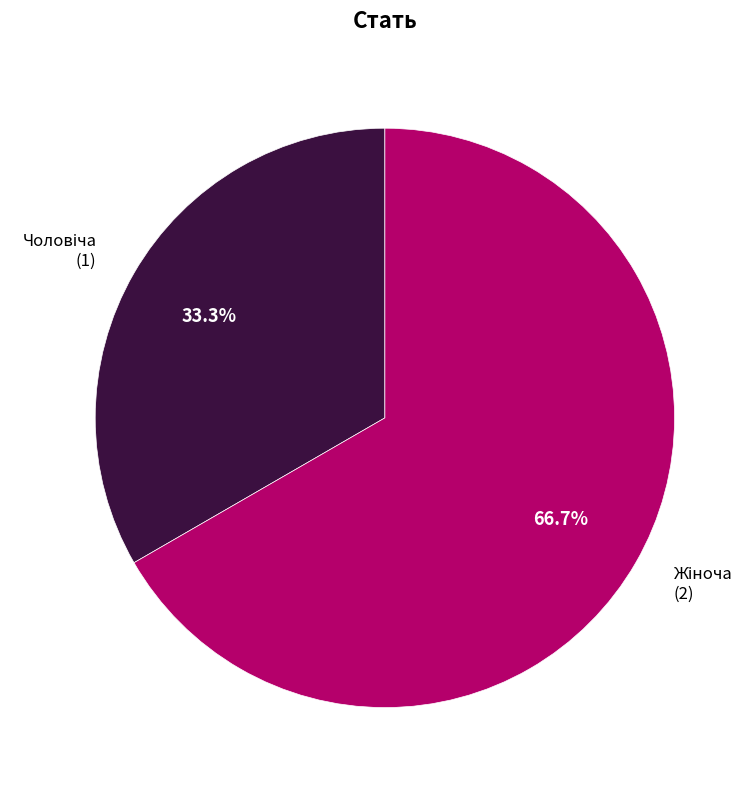

Is there a majority slice in this chart?

Yes